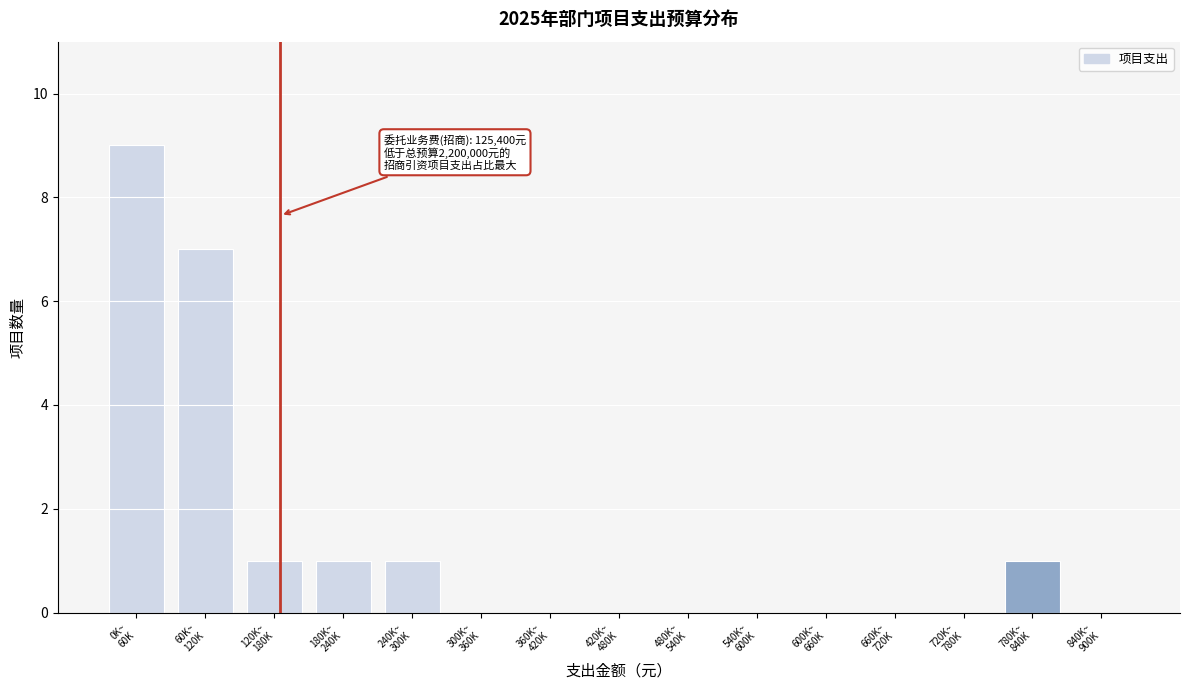

What is the greatest value displayed?

9